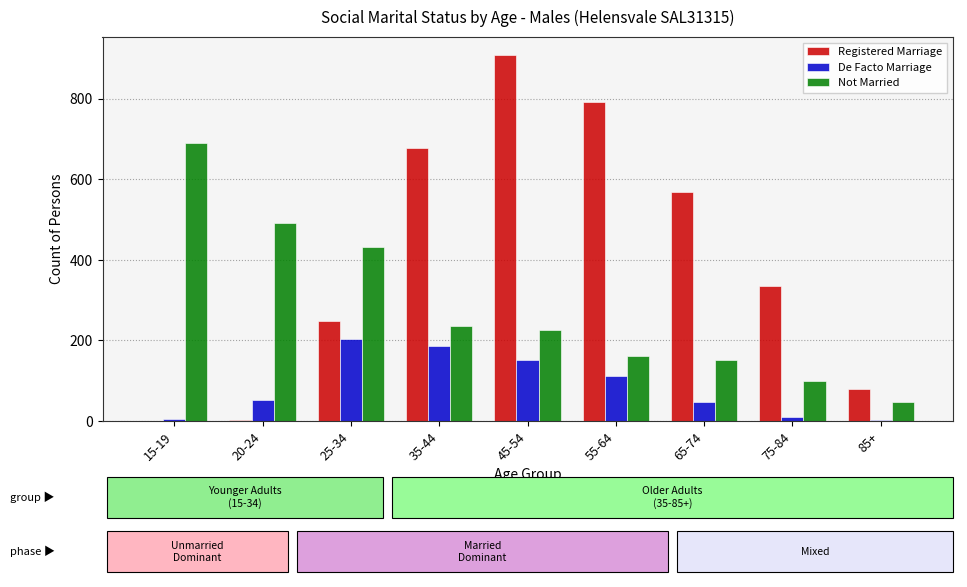

True or false: Registered Marriage has a value of 144 at 85+.

False